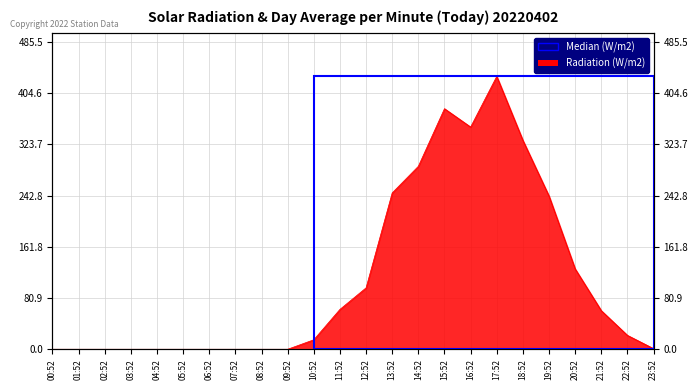

Between 22:52 and 05:52, which is larger?

22:52